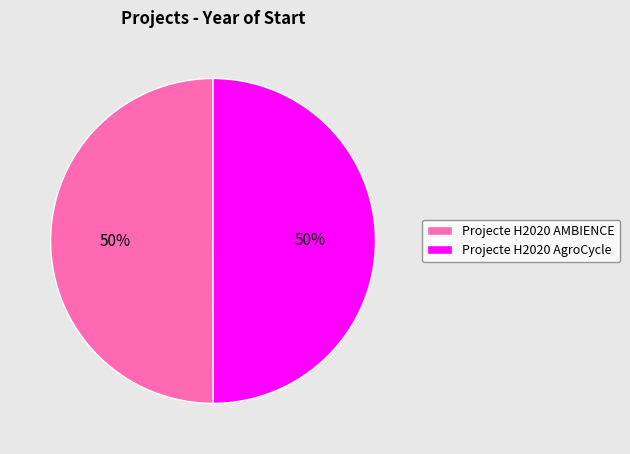

What is the ratio of the value at Projecte H2020 AMBIENCE to the value at Projecte H2020 AgroCycle?

1.0